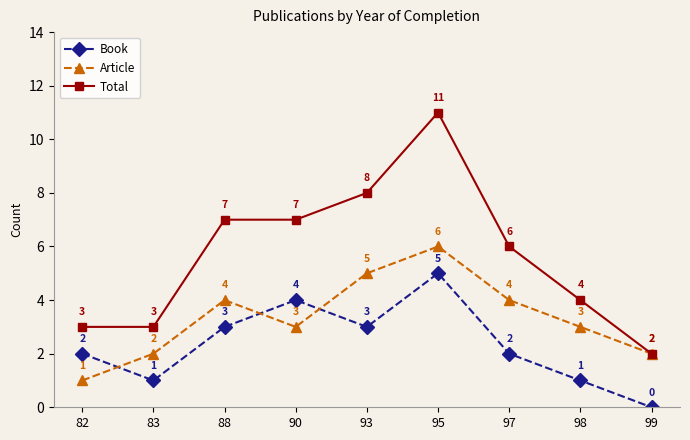

Where does the Article series first go above 3?

88